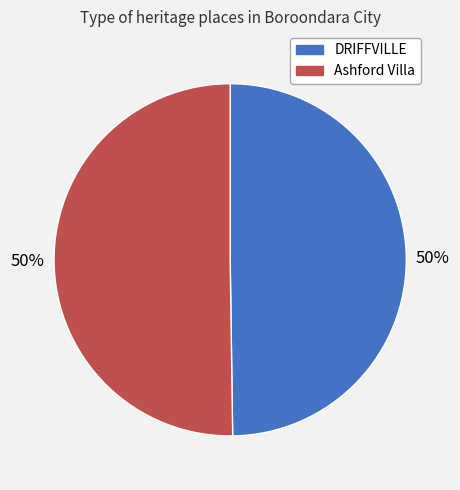

To the nearest percent, what percentage of the pie is DRIFFVILLE?

50%